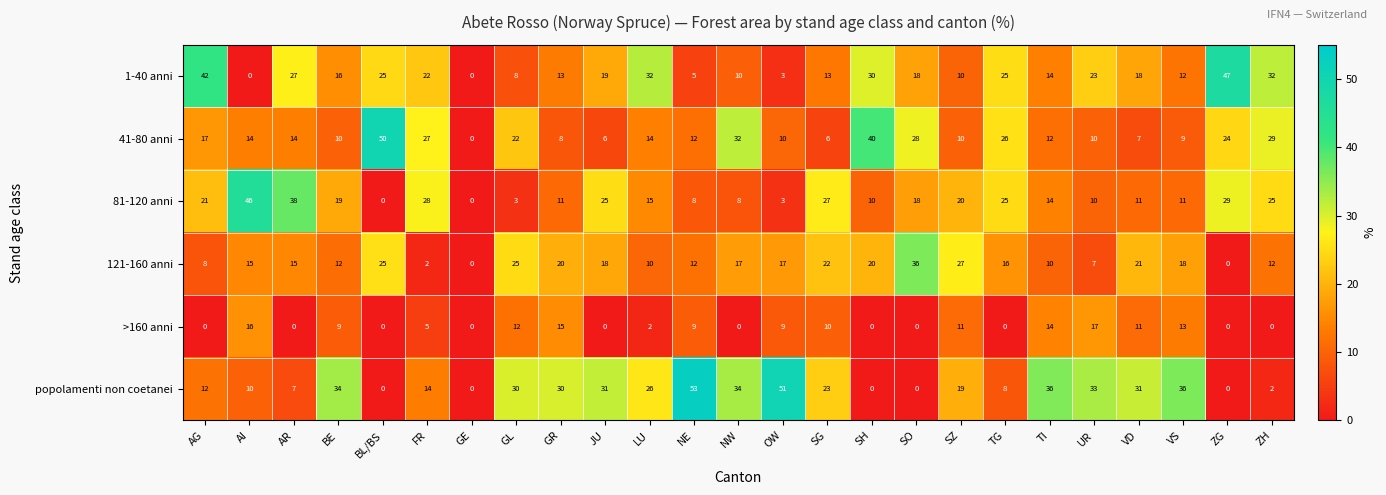

List the series in order of their peak value, highest first.

popolamenti non coetanei, 41-80 anni, 1-40 anni, 81-120 anni, 121-160 anni, >160 anni